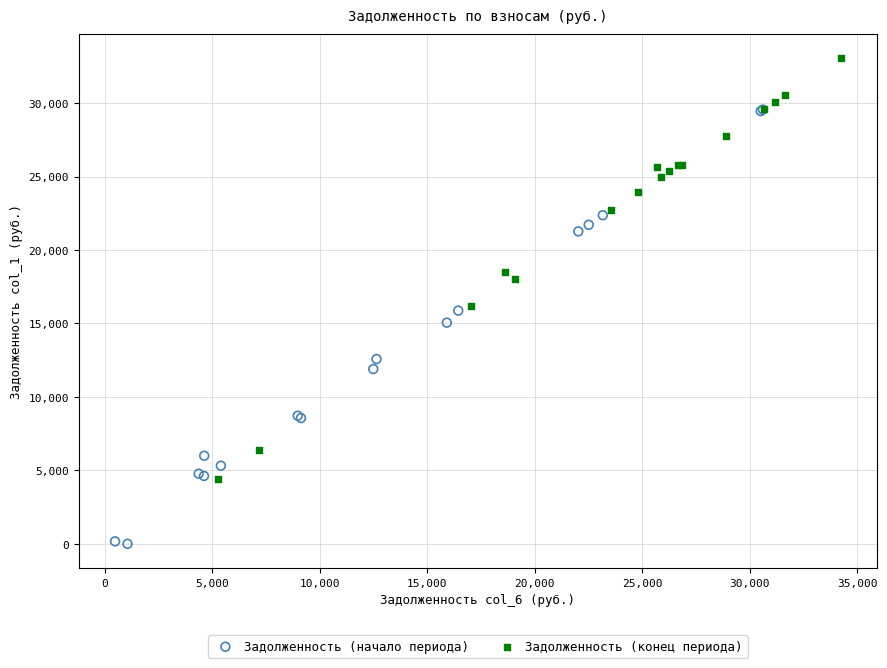

Which series reaches the maximum Y coordinate?

Задолженность (конец периода)